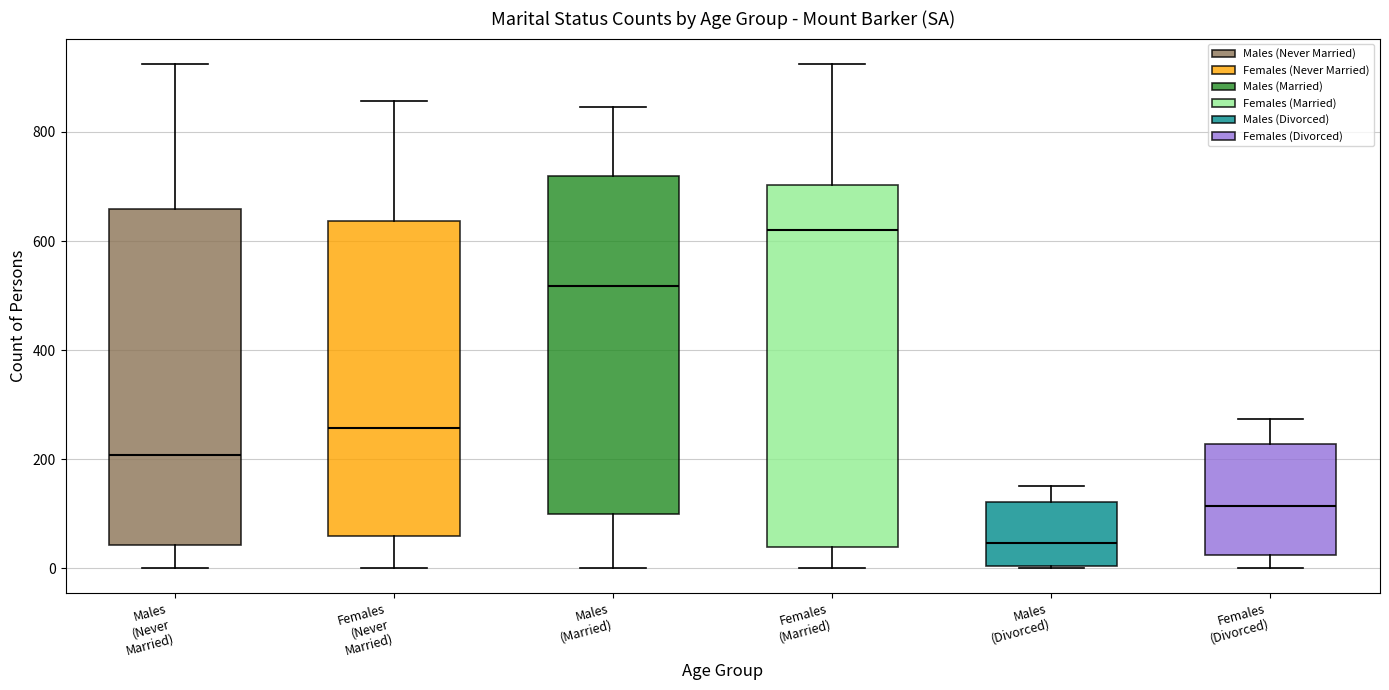

Reading left to right, transcribe this box plot: for each box, give where its median line is, the range the box spans, and where its two whiskers end, as read against the y-axis. The values are not printed on the chart, so give them approximately, as read against the axis.

Males (Never Married): median 200, box 40 to 660, whiskers 0 to 920
Females (Never Married): median 260, box 60 to 640, whiskers 0 to 860
Males (Married): median 520, box 100 to 720, whiskers 0 to 840
Females (Married): median 620, box 40 to 700, whiskers 0 to 920
Males (Divorced): median 40, box 0 to 120, whiskers 0 to 160
Females (Divorced): median 120, box 20 to 220, whiskers 0 to 280